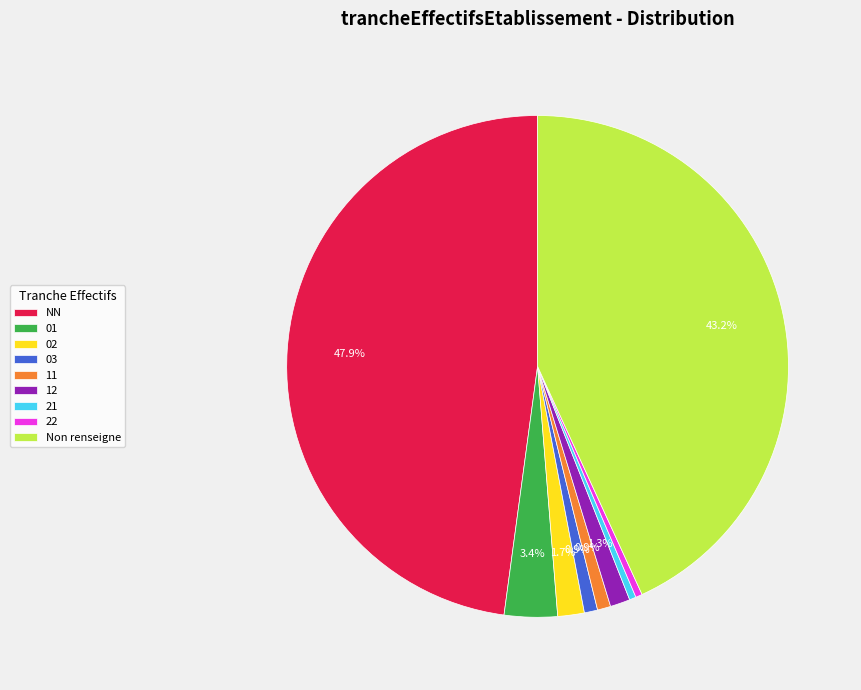

The 12 slice represents 1% of the pie. True or false?

True